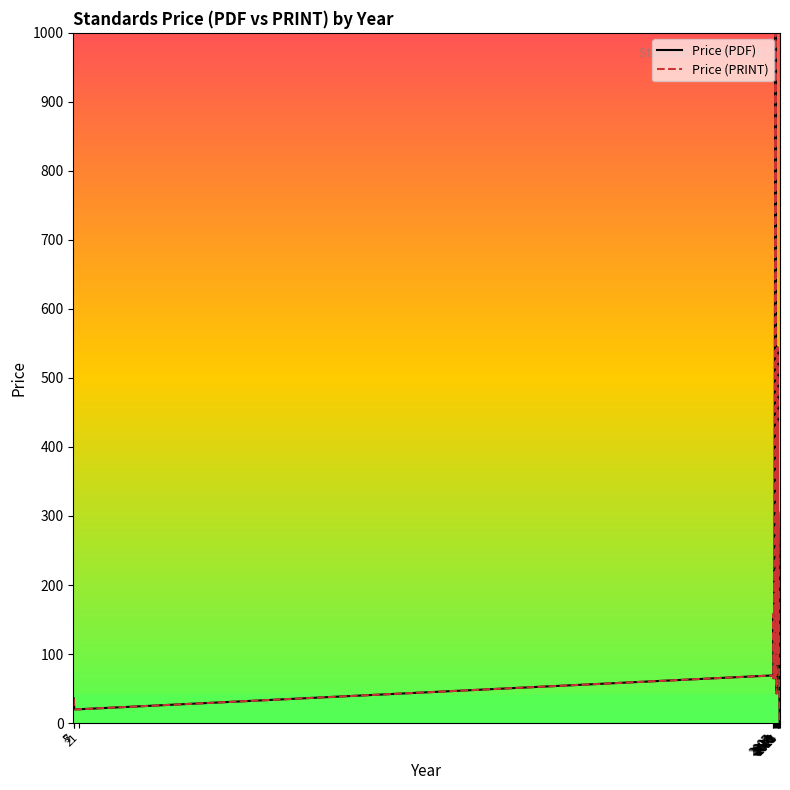

How many values in the Price (PRINT) series exceed 158?

13